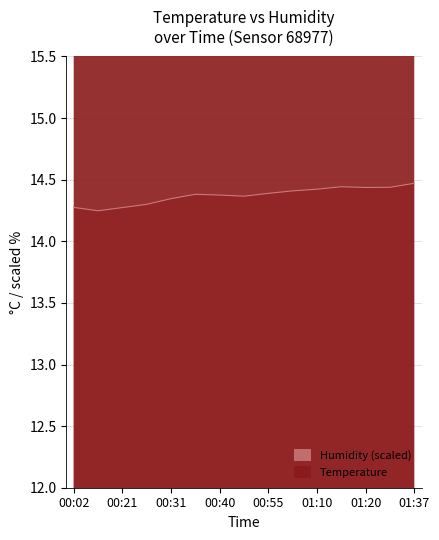

Is it true that Humidity (scaled) equals 14.3 at 00:21?

True